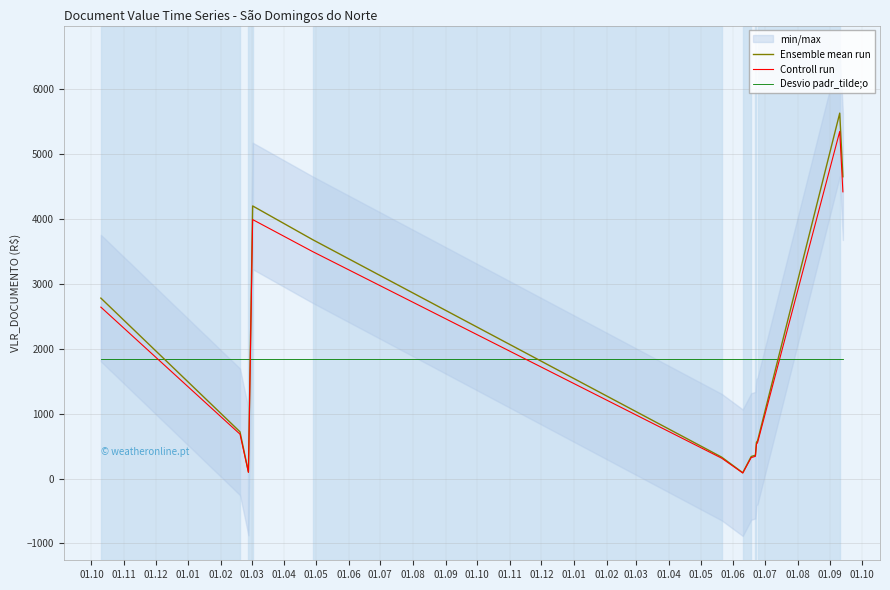

What is the difference between the maximum and minimum values in the Controll run series?

5263.0